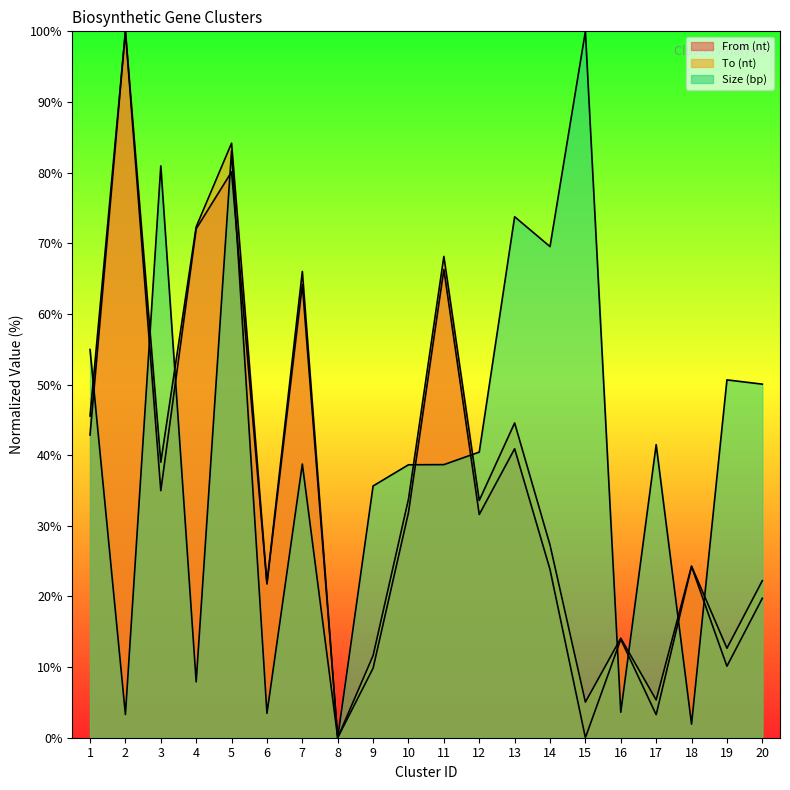

What is the sum of the Size (bp) values at 19 and 11?

89.3